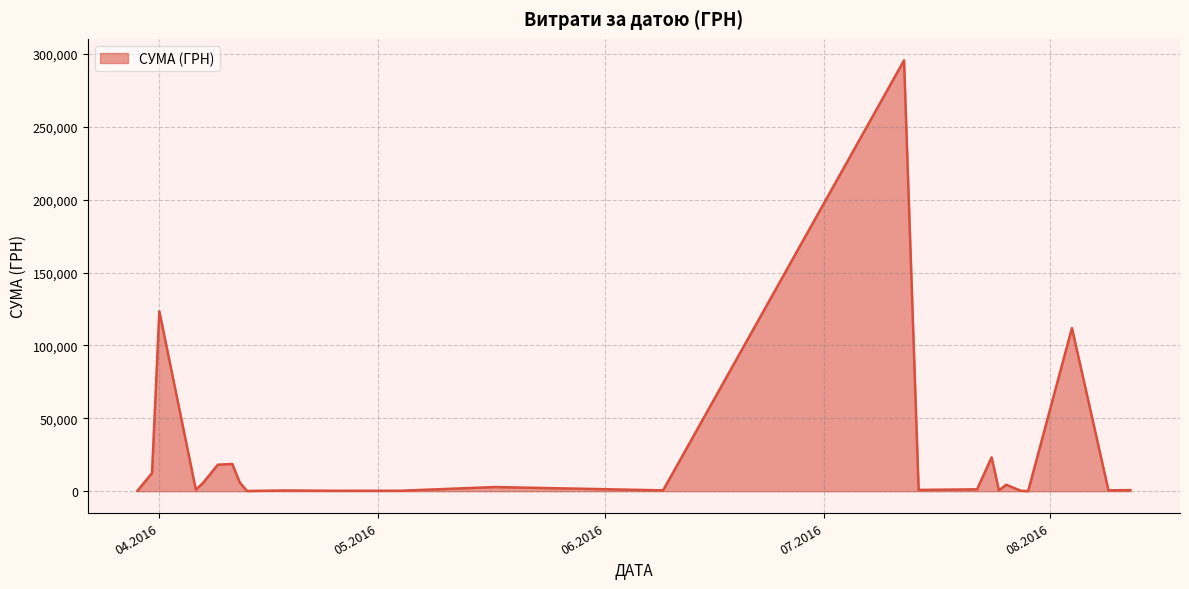

What is the difference between the maximum and minimum values?

295540.8